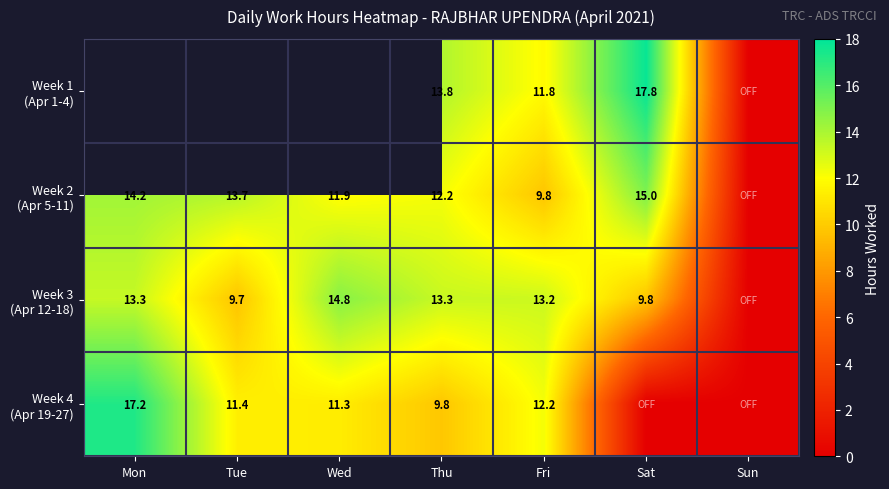

Rank the series by their maximum value, from highest to lowest.

Week 1 (Apr 1-4), Week 4 (Apr 19-27), Week 2 (Apr 5-11), Week 3 (Apr 12-18)